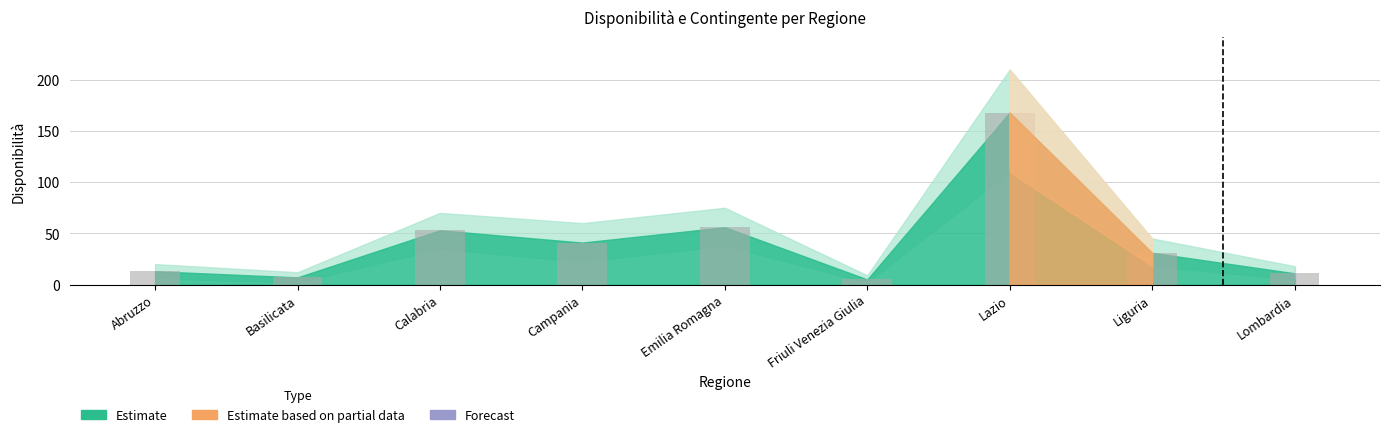

The value at Emilia Romagna is 56. True or false?

True